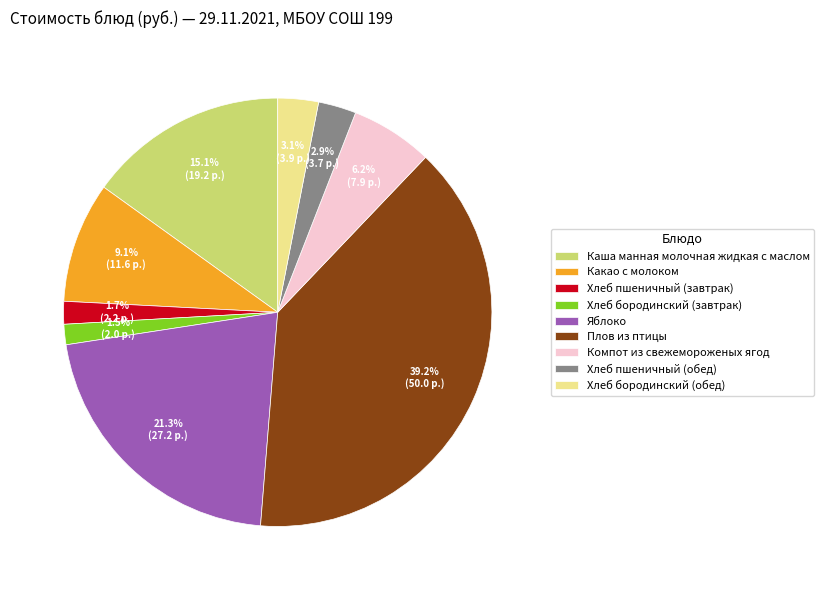

What is the ratio of the value at Компот из свежемороженых ягод to the value at Хлеб пшеничный (завтрак)?

3.6